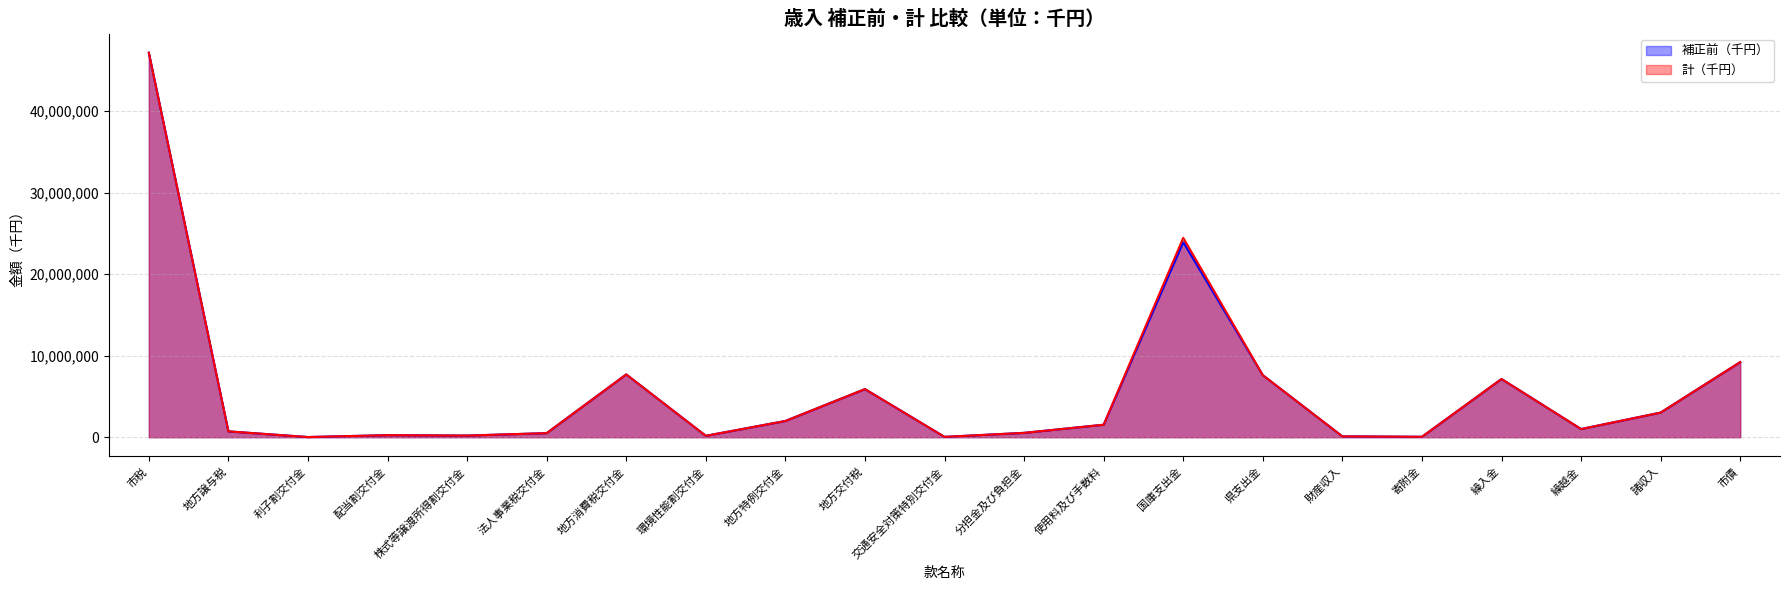

True or false: 計（千円） and 補正前（千円） cross at least once.

False